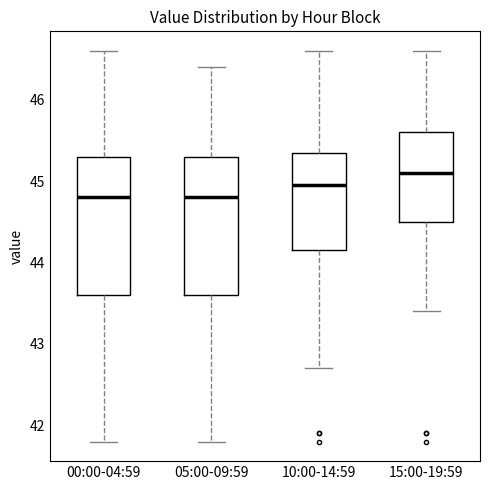

Reading left to right, read every box against the y-axis: the position of its median line, the range the box covers, and the ends of its whiskers. The values are not printed on the chart, so give them approximately, as read against the axis.

00:00-04:59: median 44.8, box 43.6 to 45.3, whiskers 41.8 to 46.6
05:00-09:59: median 44.8, box 43.6 to 45.3, whiskers 41.8 to 46.4
10:00-14:59: median 45.0, box 44.2 to 45.4, whiskers 42.7 to 46.6
15:00-19:59: median 45.1, box 44.5 to 45.6, whiskers 43.4 to 46.6